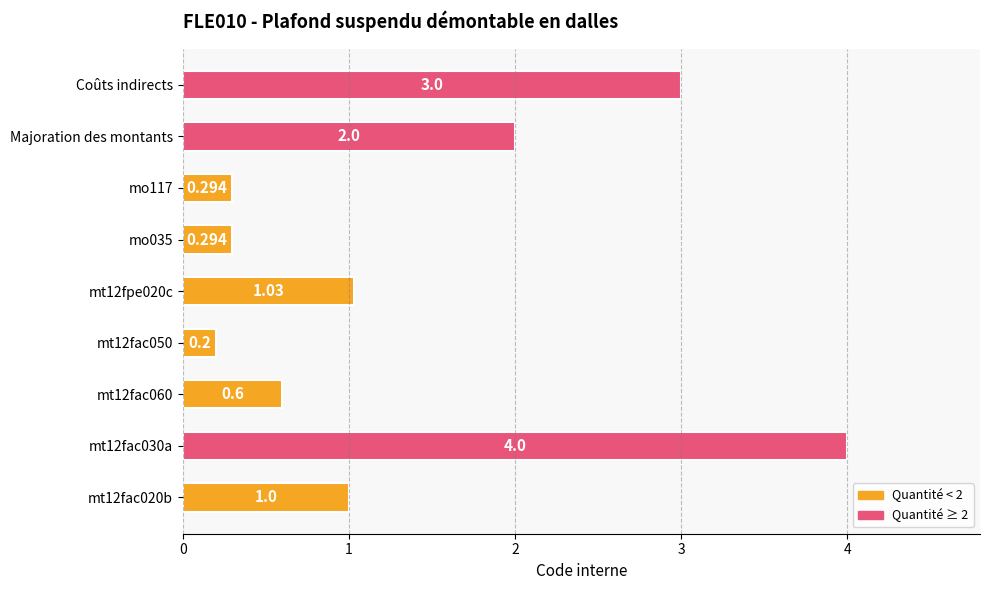

What is the difference between the maximum and minimum values?

3.8